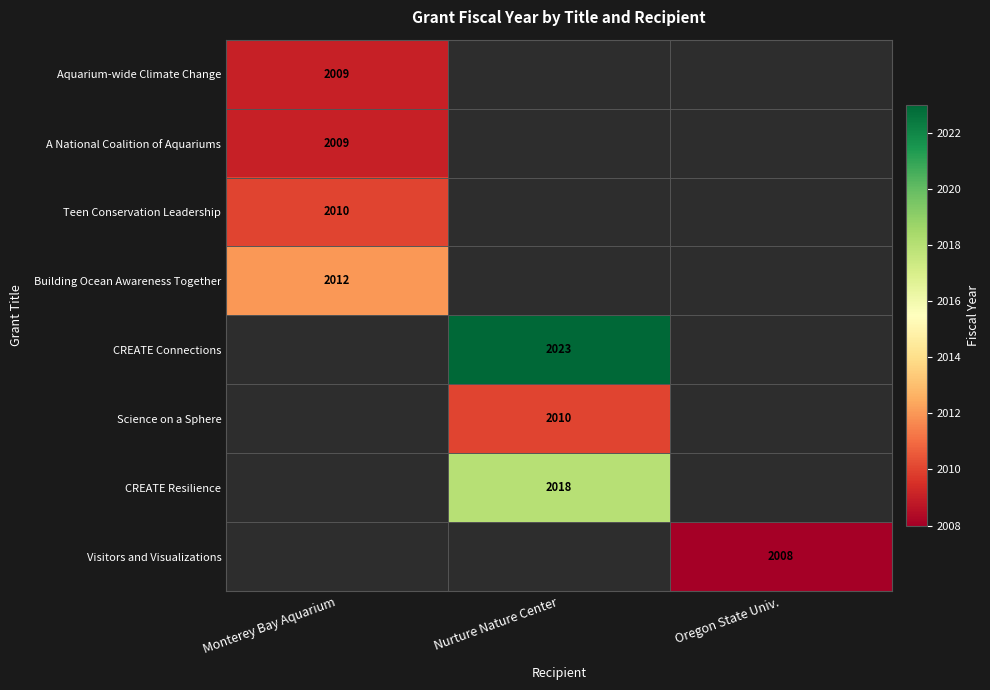

What is the smallest value displayed?

2008.0